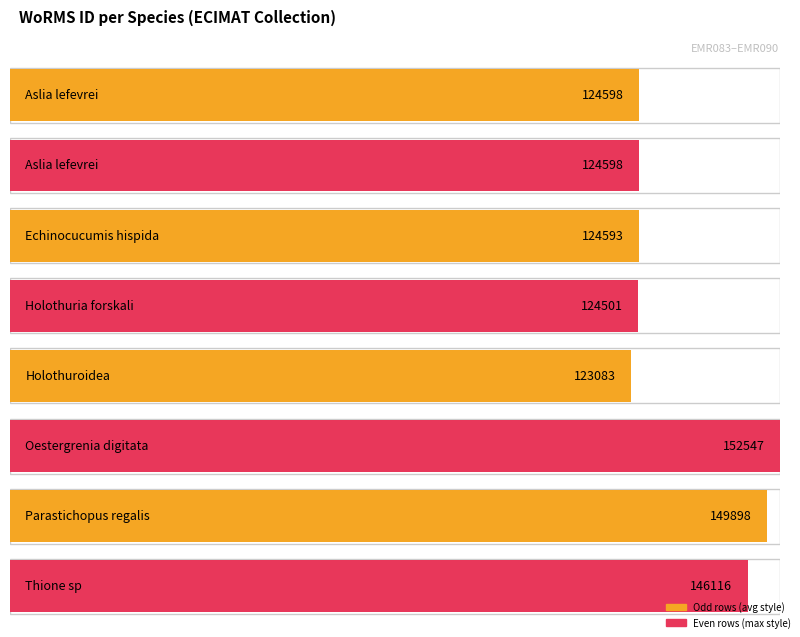

The chart shows a value of 124501 at Holothuria forskali. True or false?

True